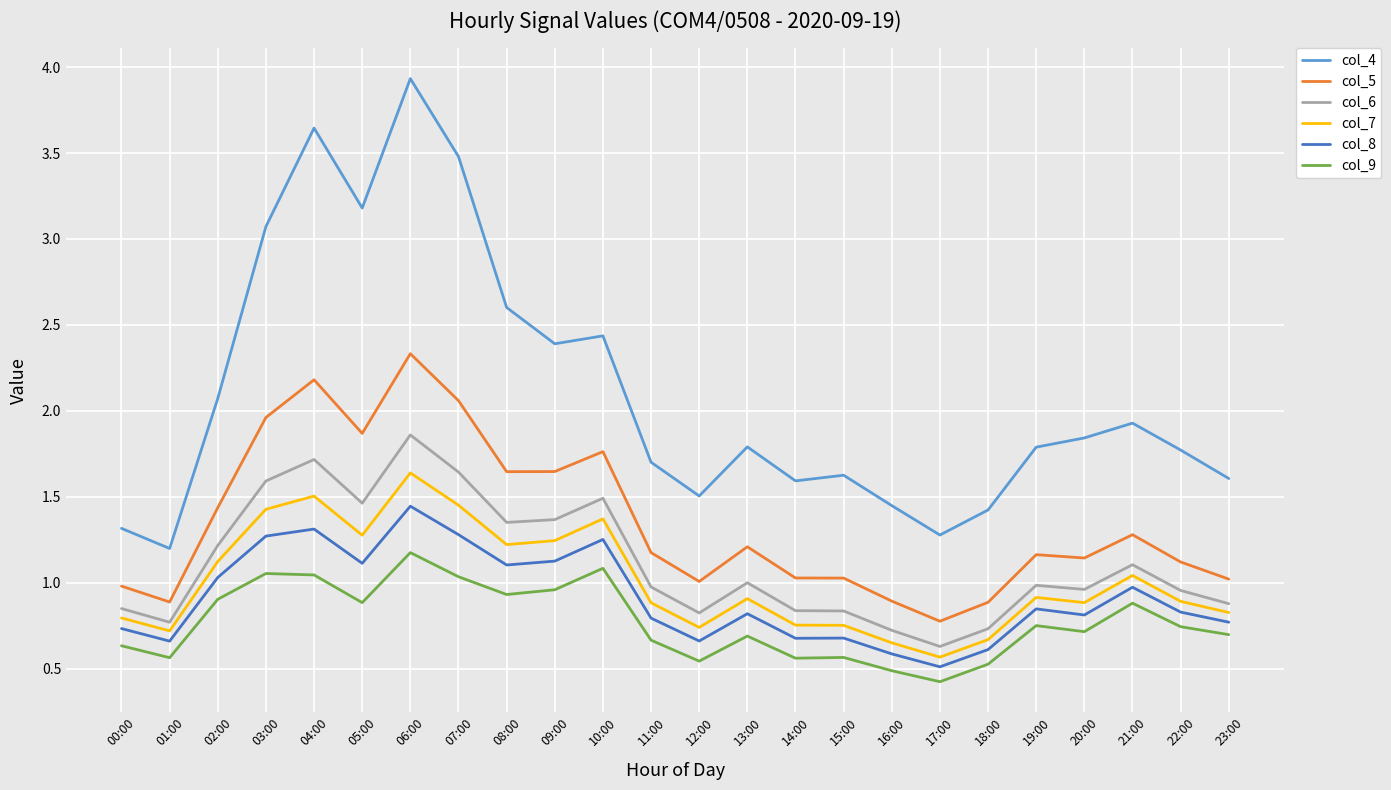

Between 01:00 and 17:00, which series saw the biggest shift?

col_7